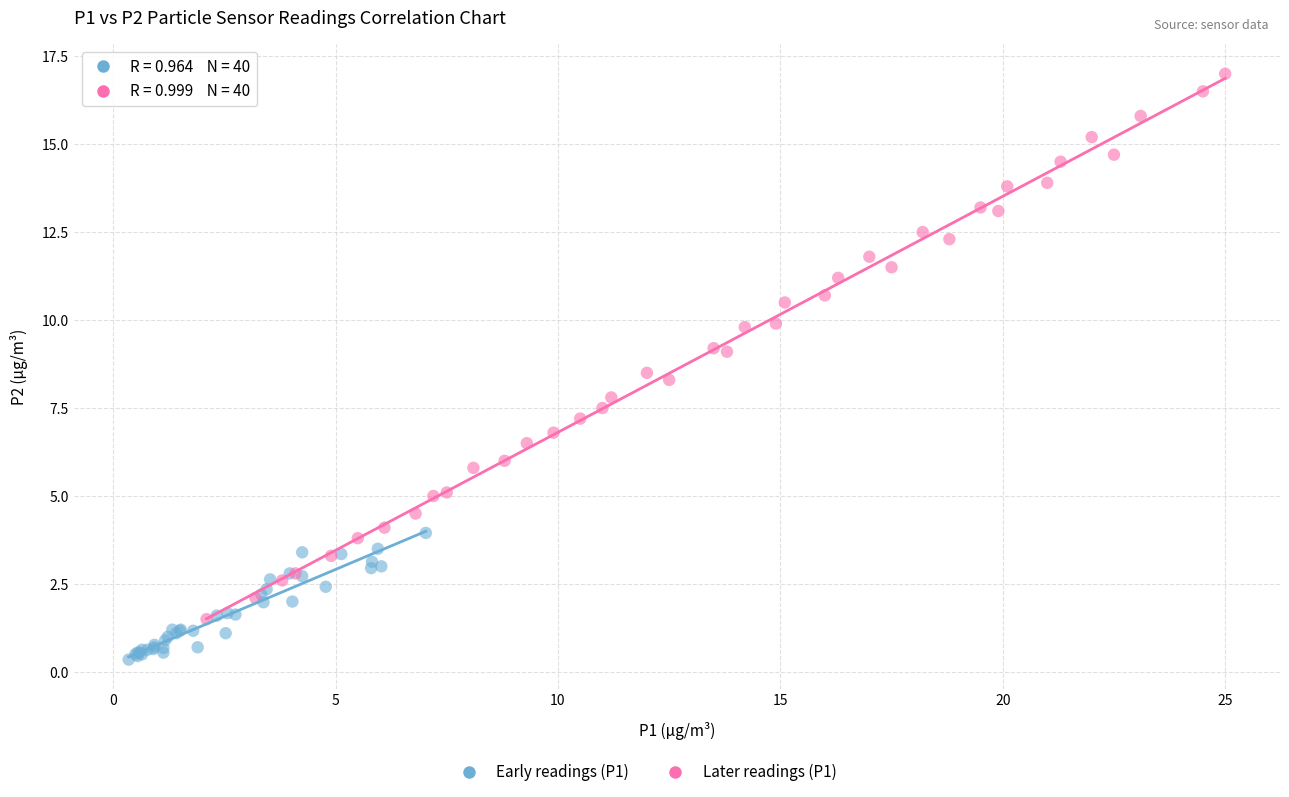

Which series has the largest Y range (max minus min)?

Later readings (P1)